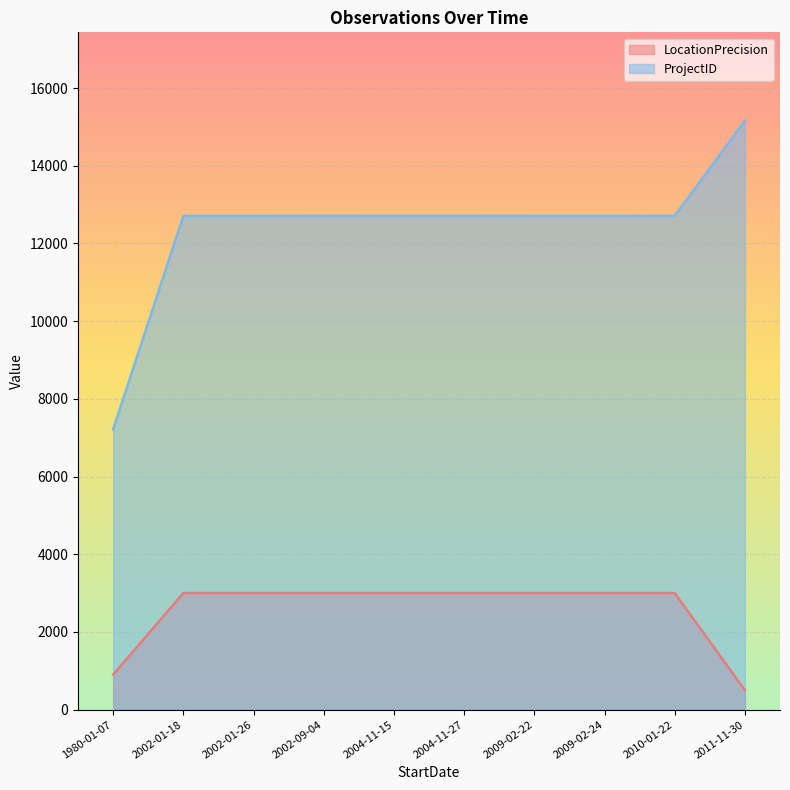

Is the value of ProjectID at 2004-11-15 greater than the value of LocationPrecision at 2009-02-24?

Yes